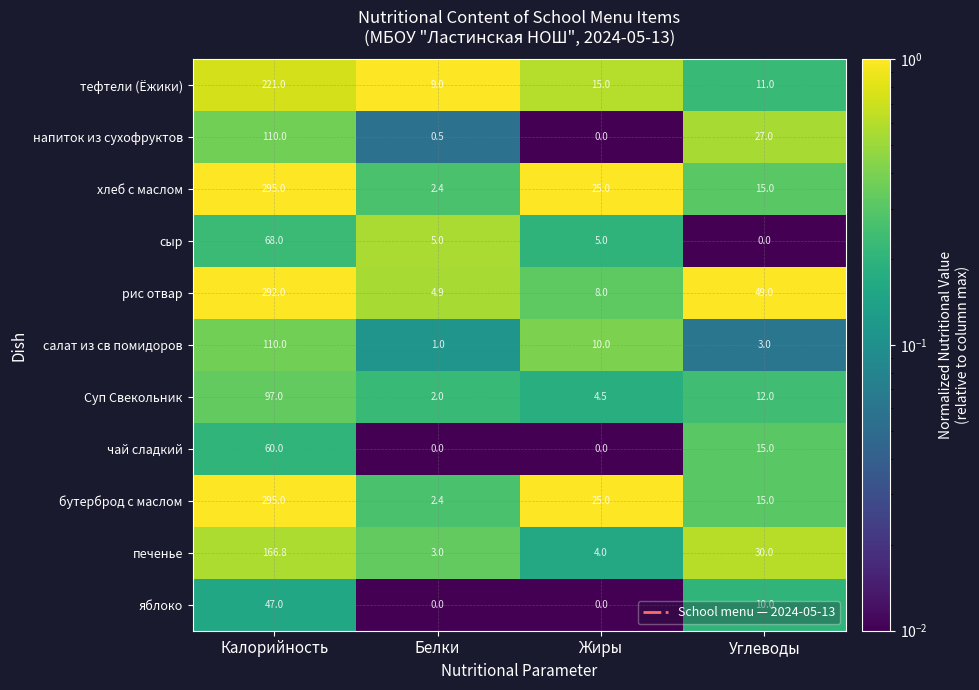

How many series are shown in this chart?

11